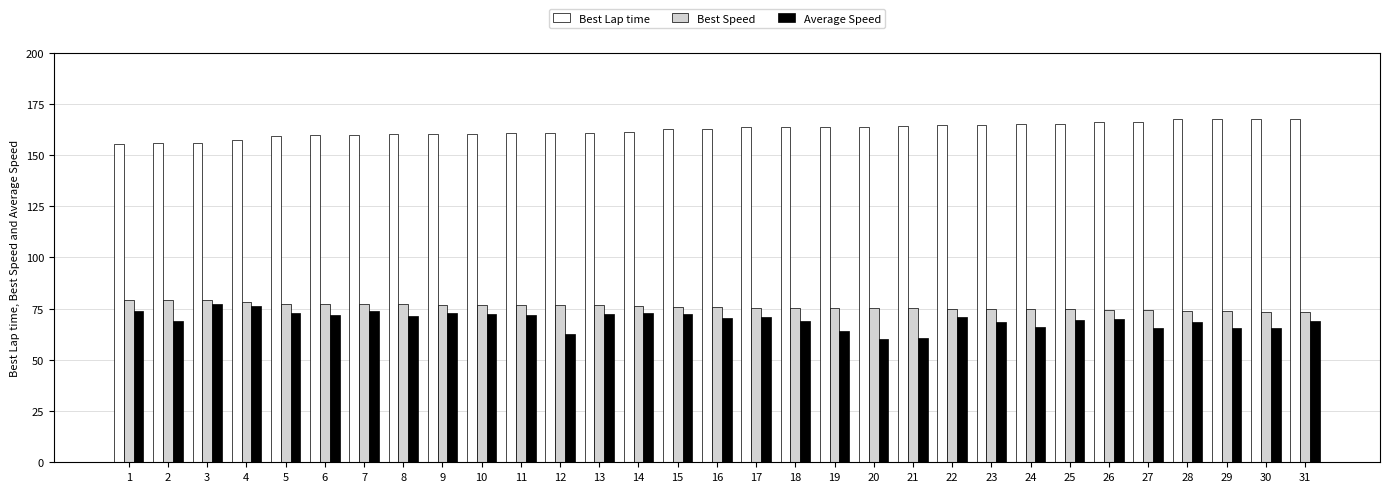

How many distinct data groups are displayed?

3